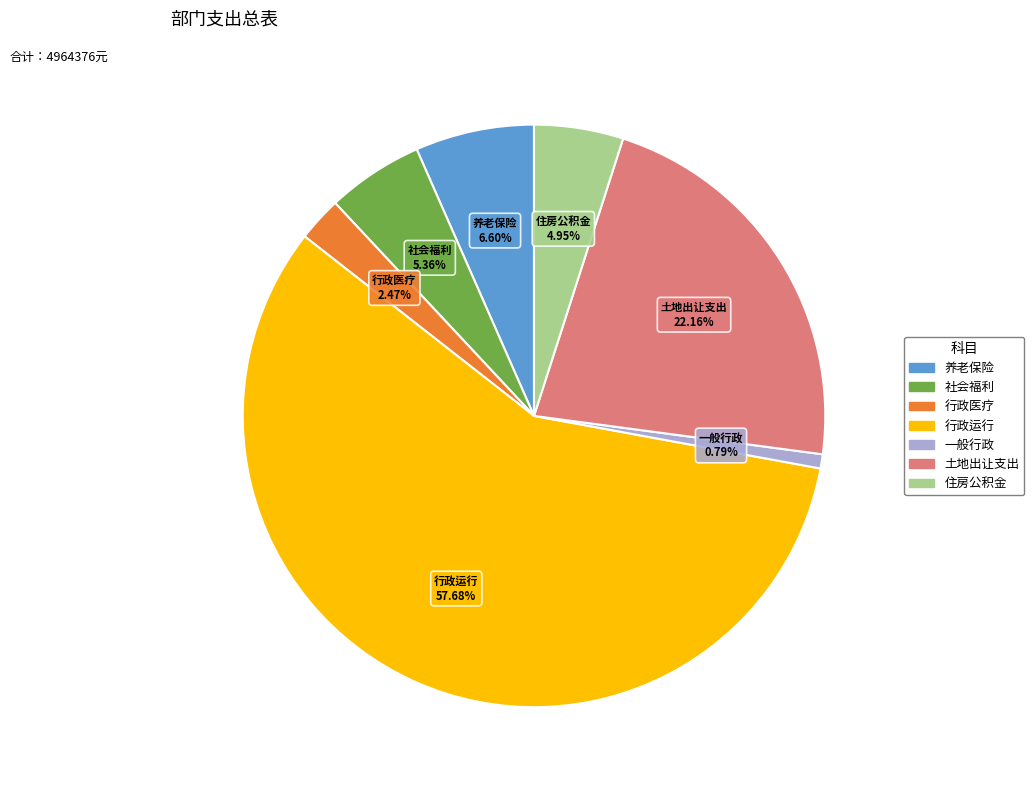

Is there a majority slice in this chart?

Yes